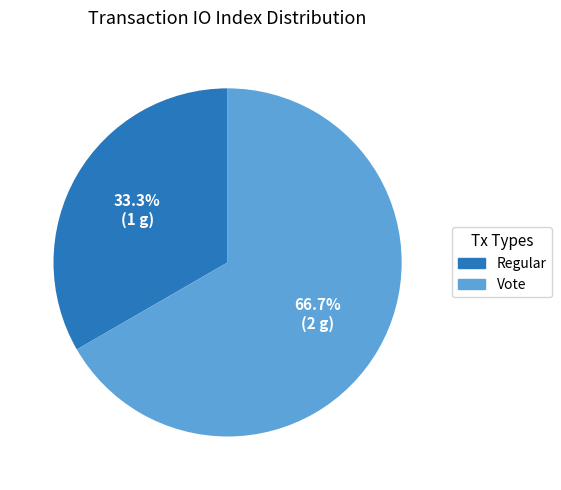

Approximately how many times larger is the value at Regular compared to Vote?

0.5